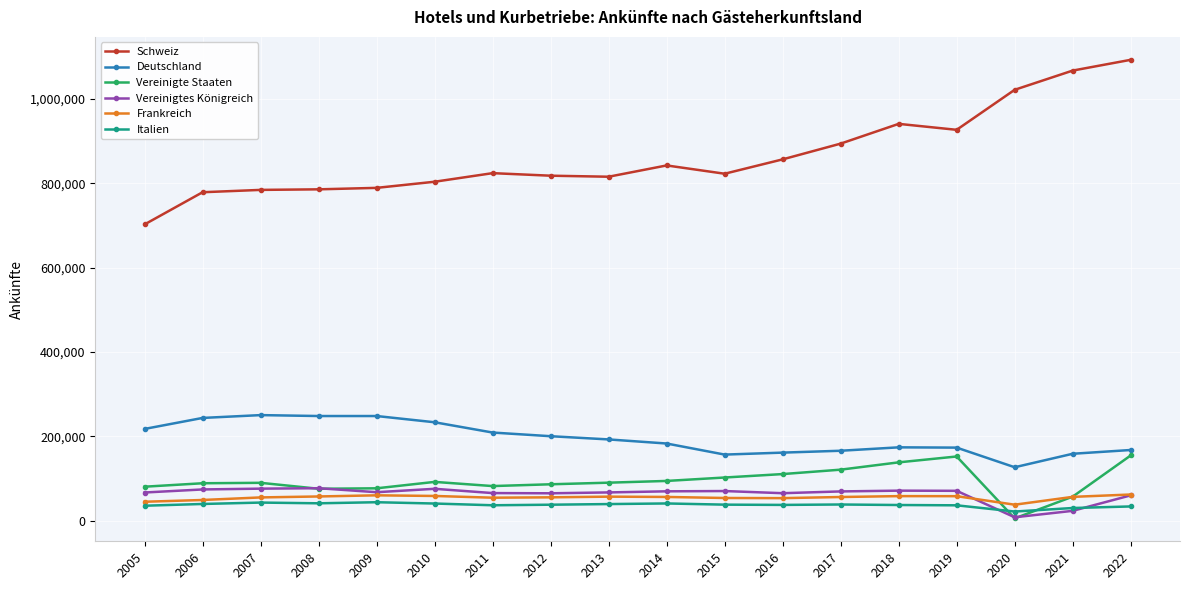

How many categories are shown in the chart?

18